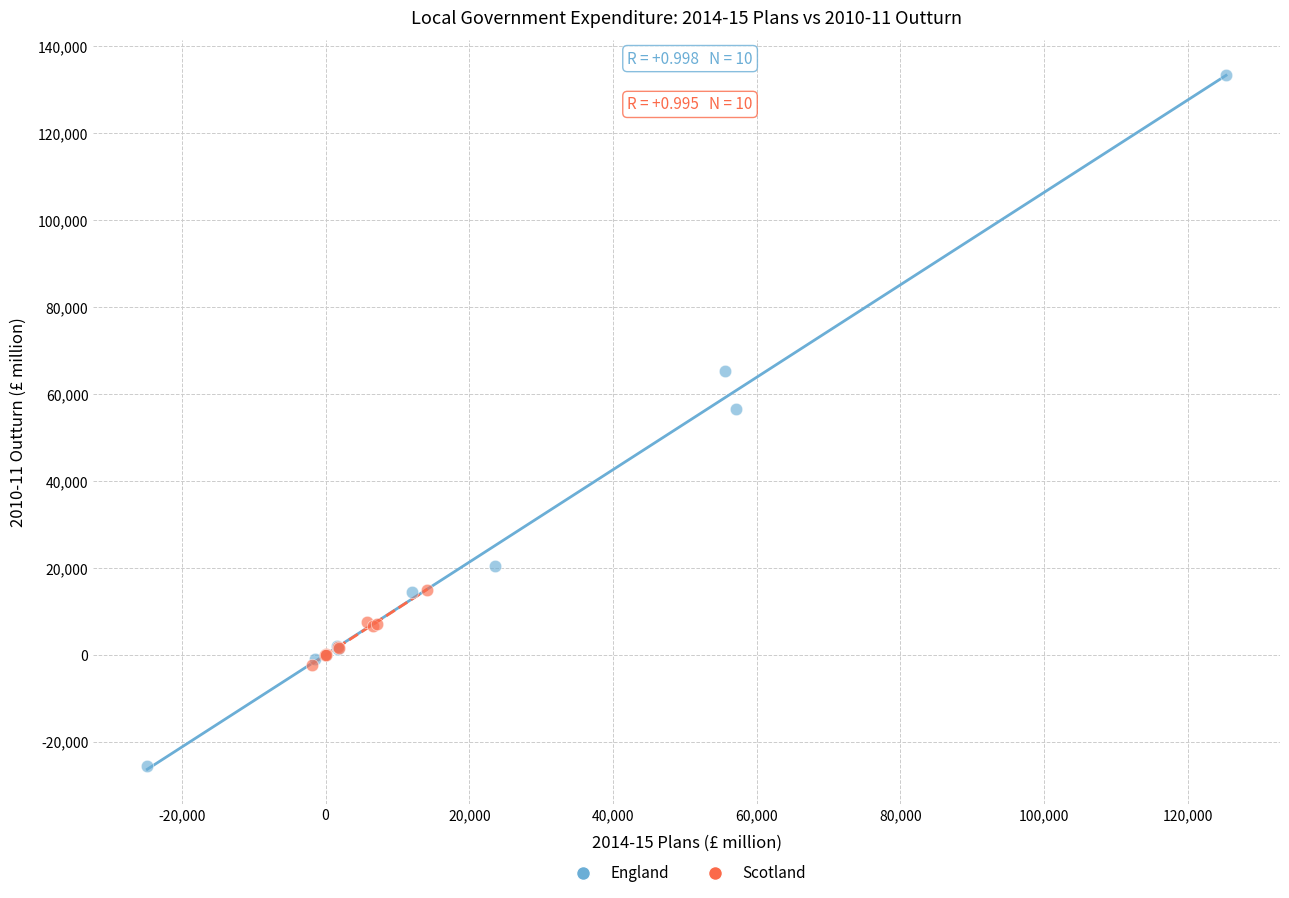

Which series has the widest spread of Y values?

England